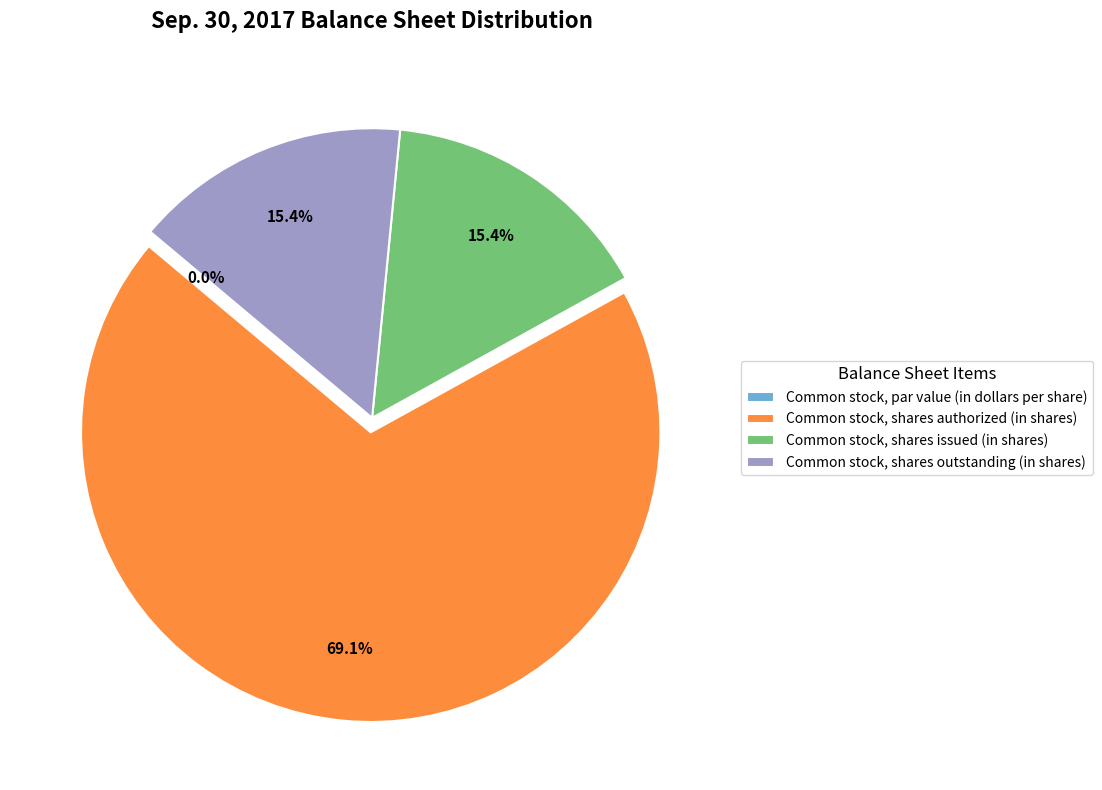

How many segments does this pie chart have?

4